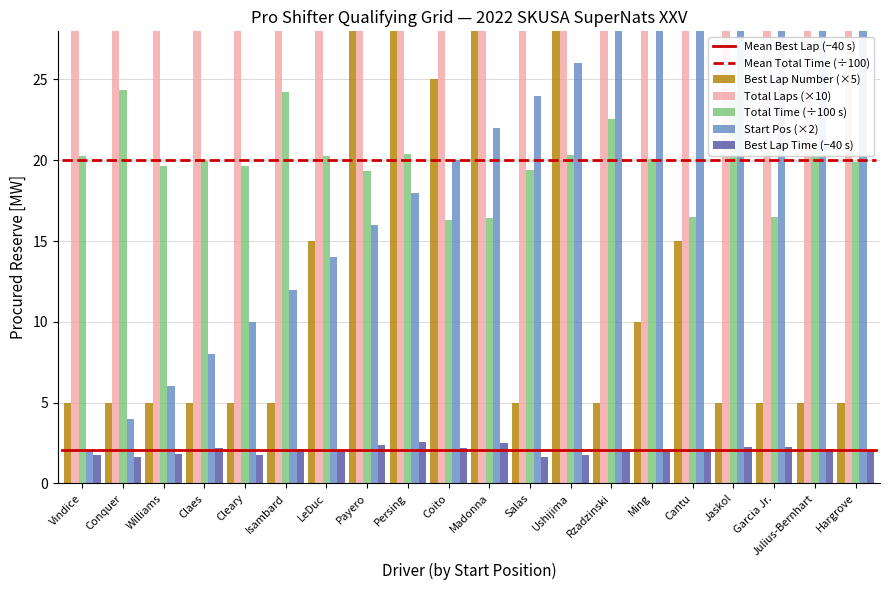

Which series has the widest spread of values?

Start Position